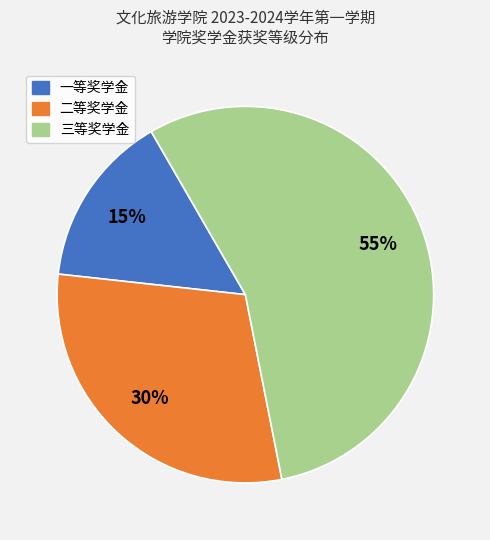

Between 三等奖学金 and 二等奖学金, which is larger?

三等奖学金